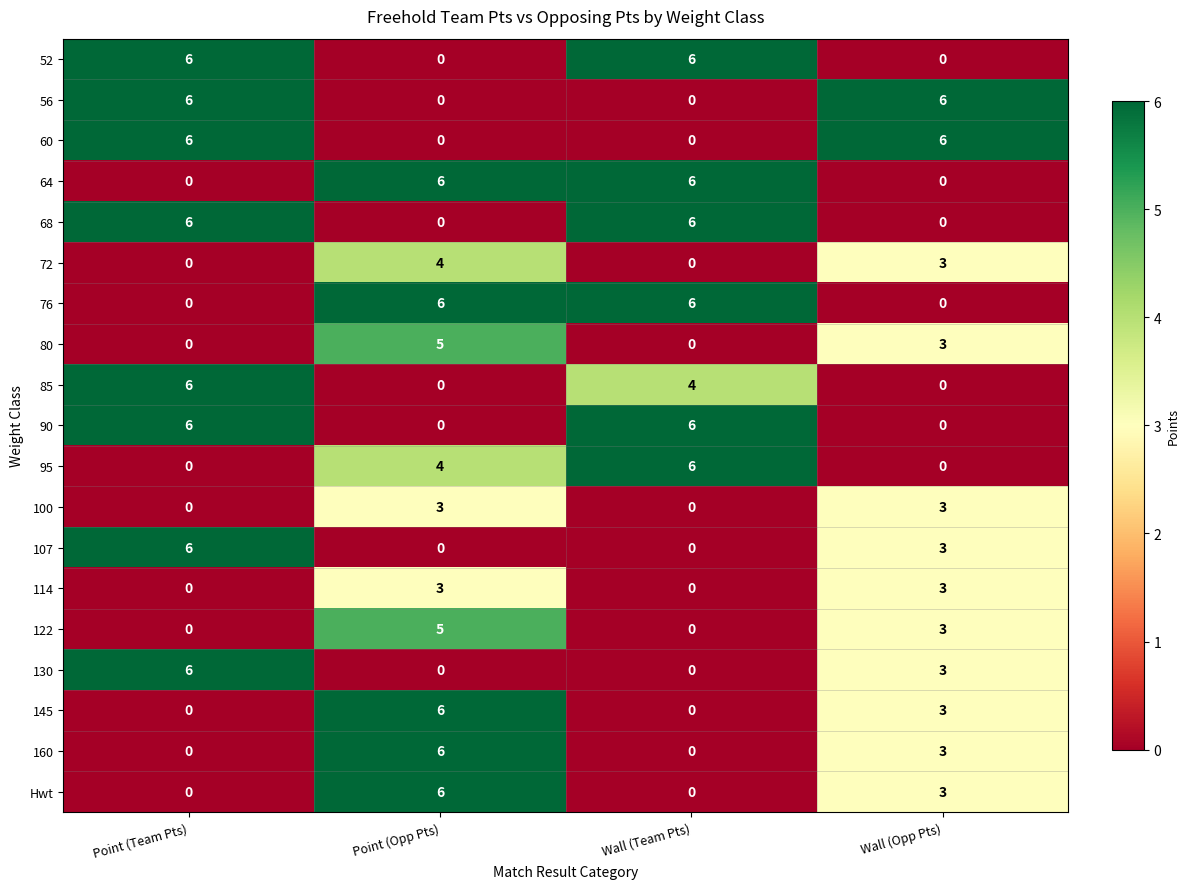

At which category is the sum across all series the highest?

Point (Opp Pts)